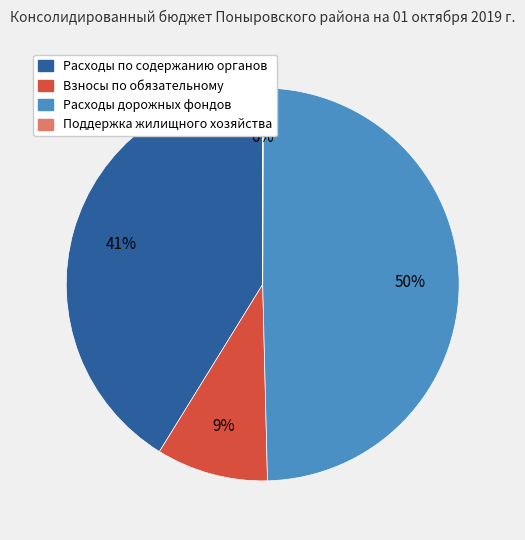

What is the ratio of the value at Расходы по содержанию органов to the value at Расходы дорожных фондов?

0.8